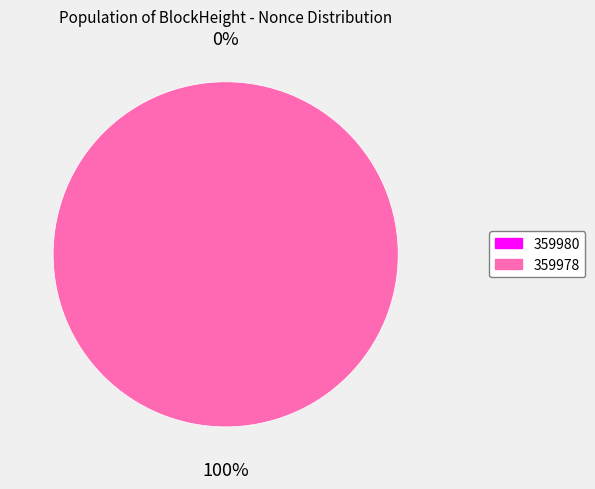

Is 359978 the majority of the pie?

Yes